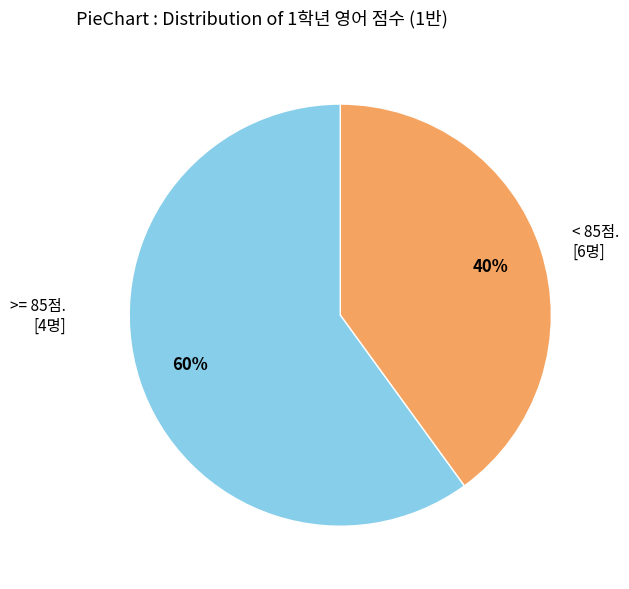

To the nearest percent, what is the average slice percentage?

50%